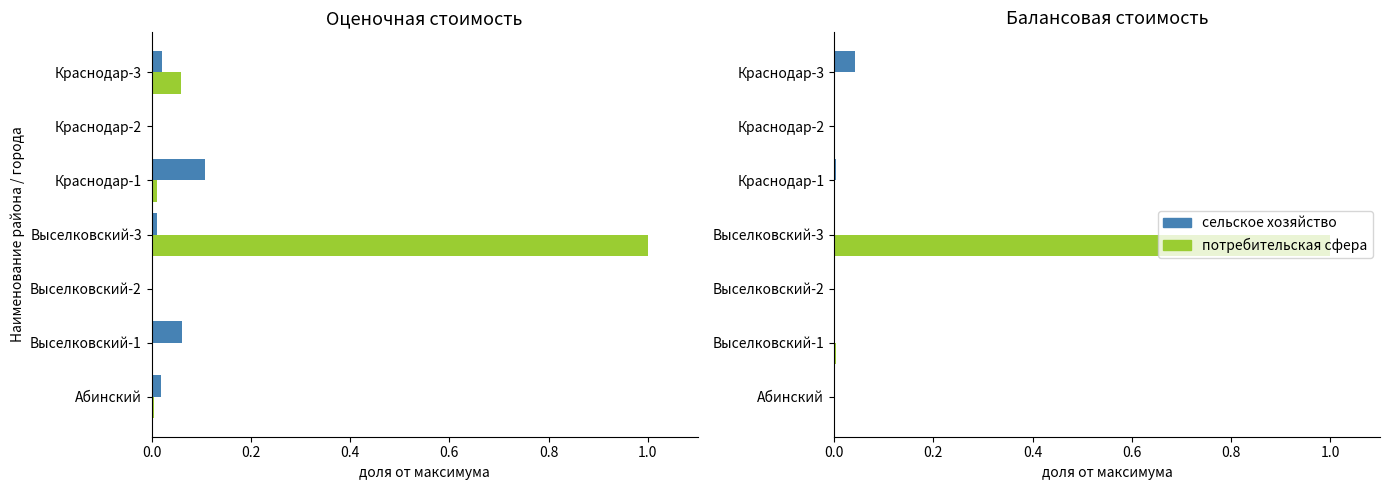

Which series has the widest spread of values?

потребительская сфера